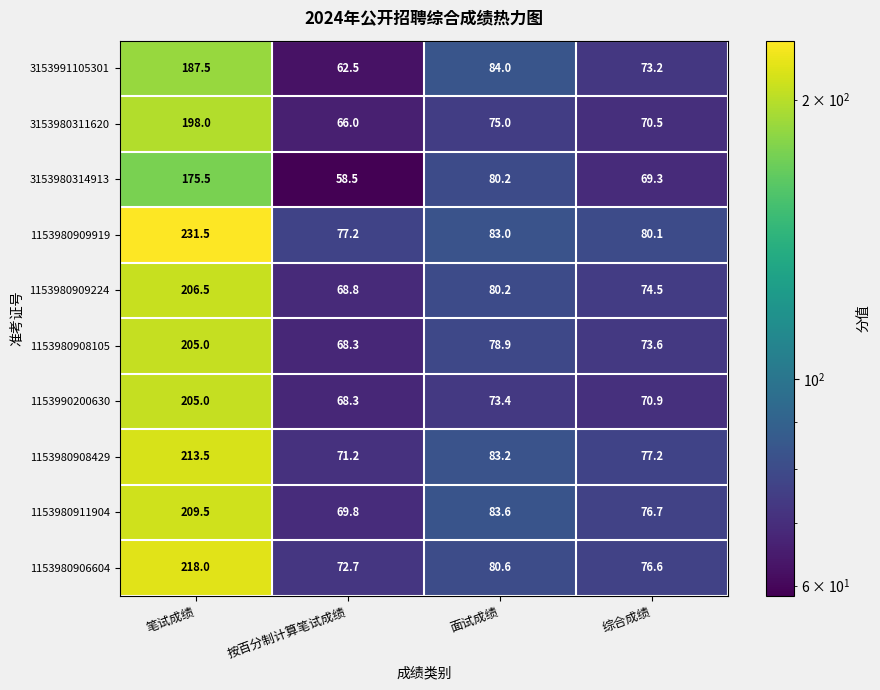

Rank the categories by 1153980909919 value from highest to lowest.

笔试成绩, 面试成绩, 综合成绩, 按百分制计算笔试成绩